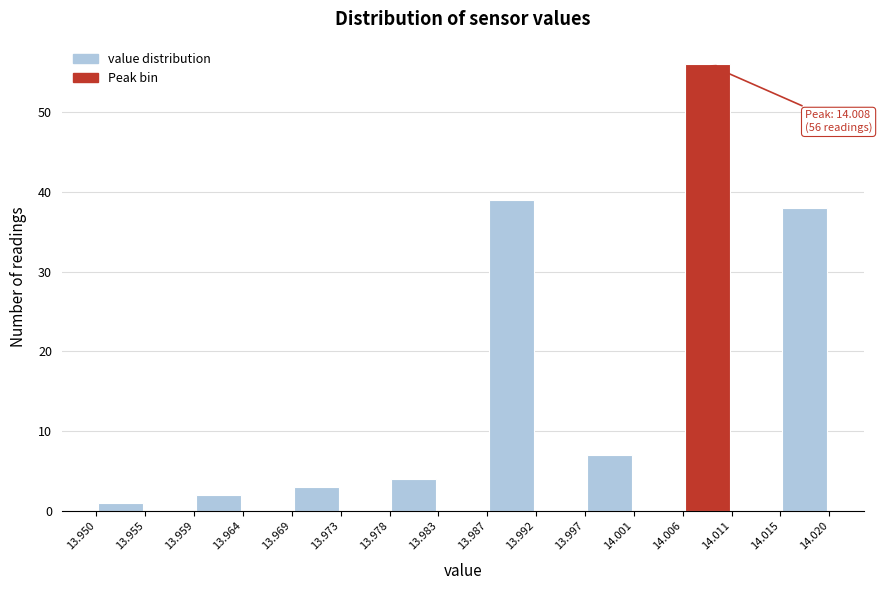

Over which range of the x-axis is the bar tallest?

14.006 to 14.011